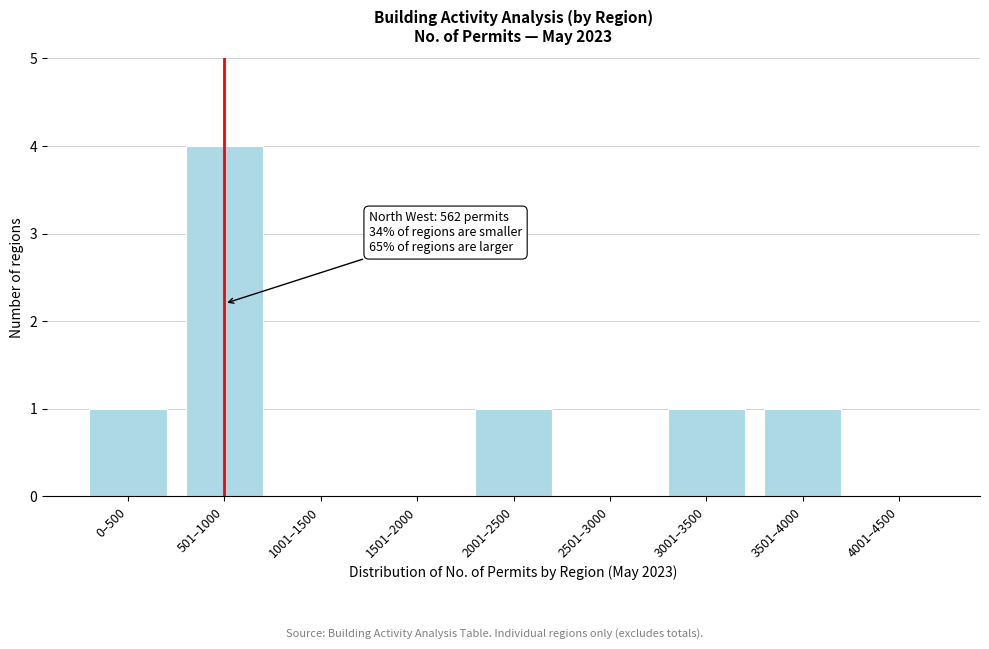

Reading right to left, list all the values displayed in this chart.

4001–4500=0	3501–4000=1	3001–3500=1	2501–3000=0	2001–2500=1	1501–2000=0	1001–1500=0	501–1000=4	0–500=1